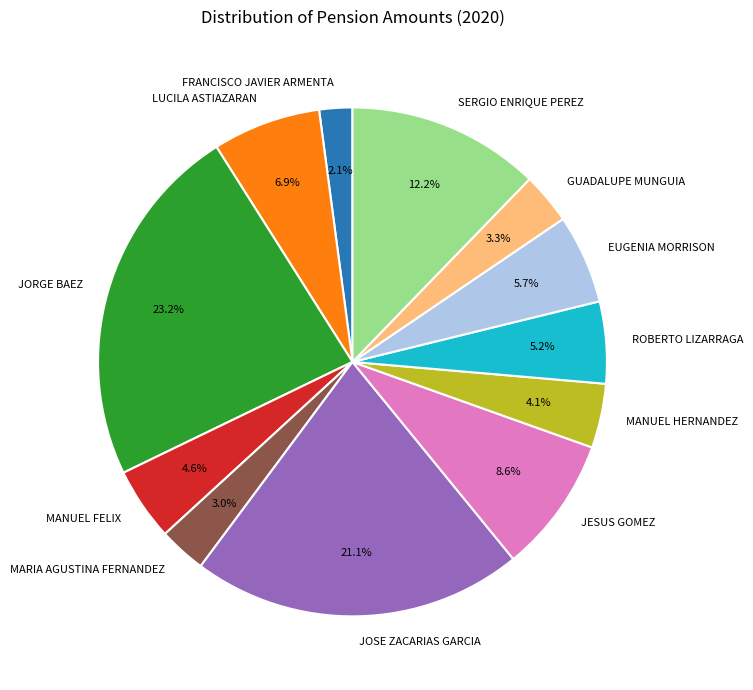

Do JOSE ZACARIAS GARCIA and MANUEL HERNANDEZ together represent more than half of the pie?

No